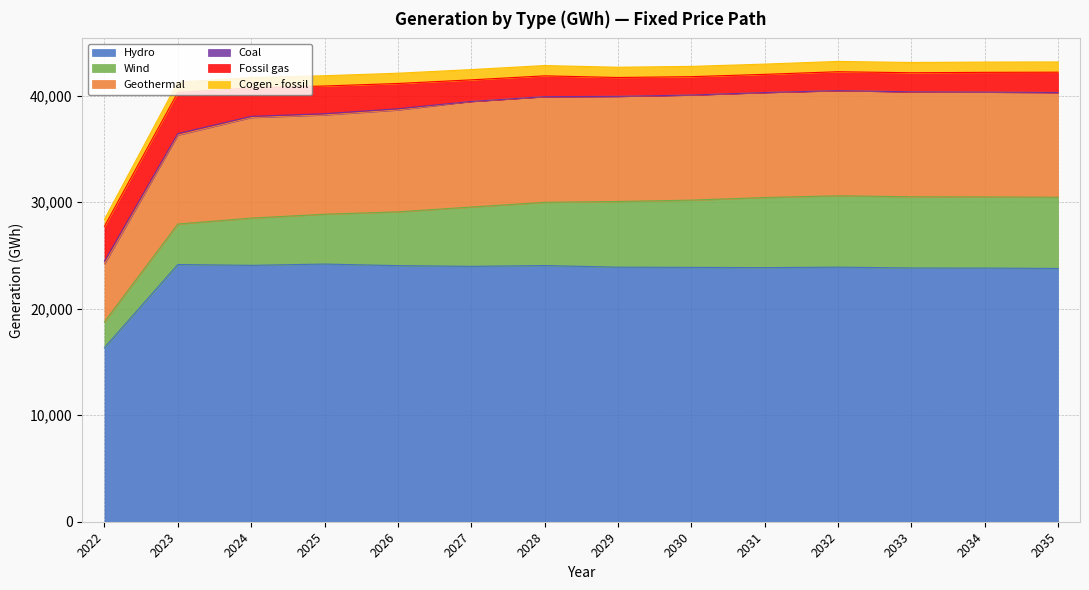

What is the total value across all series at 2028?

42826.3